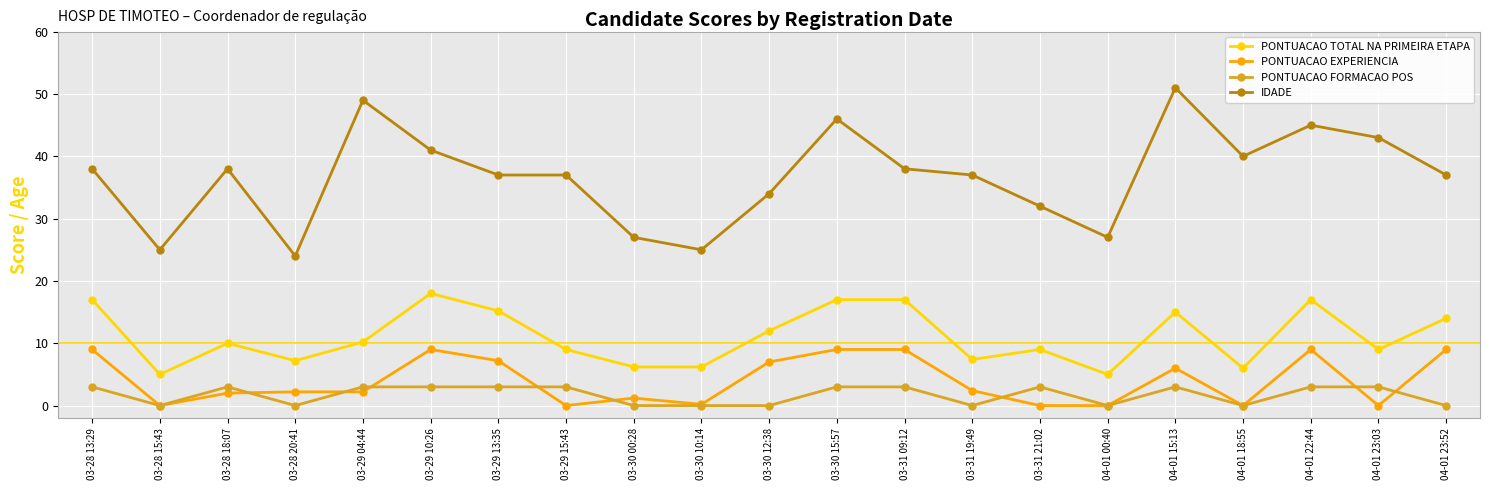

True or false: PONTUACAO EXPERIENCIA and PONTUACAO TOTAL NA PRIMEIRA ETAPA cross at least once.

False